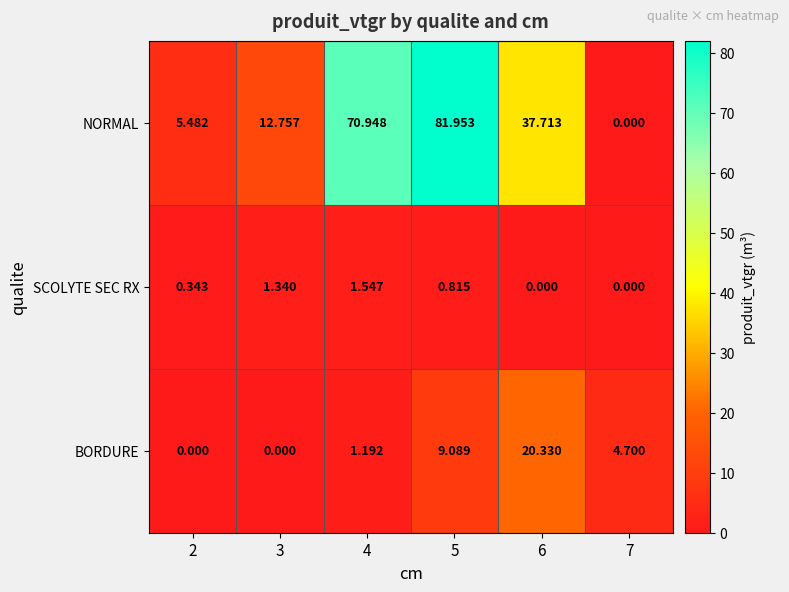

Rank the series by their average value, from highest to lowest.

NORMAL, BORDURE, SCOLYTE SEC RX